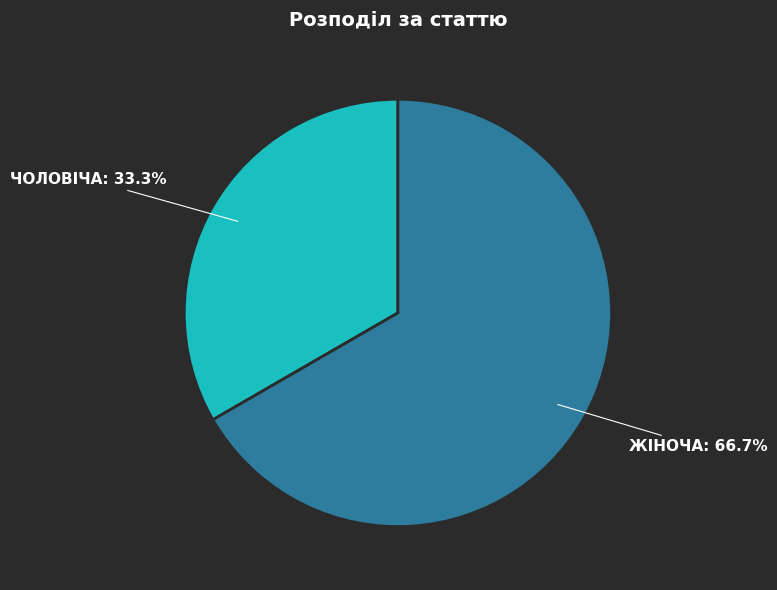

Does any single category account for the majority?

Yes